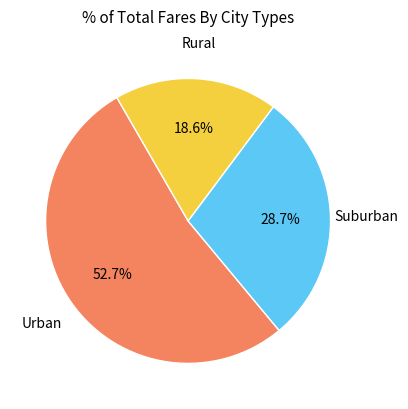

Is there a majority slice in this chart?

Yes